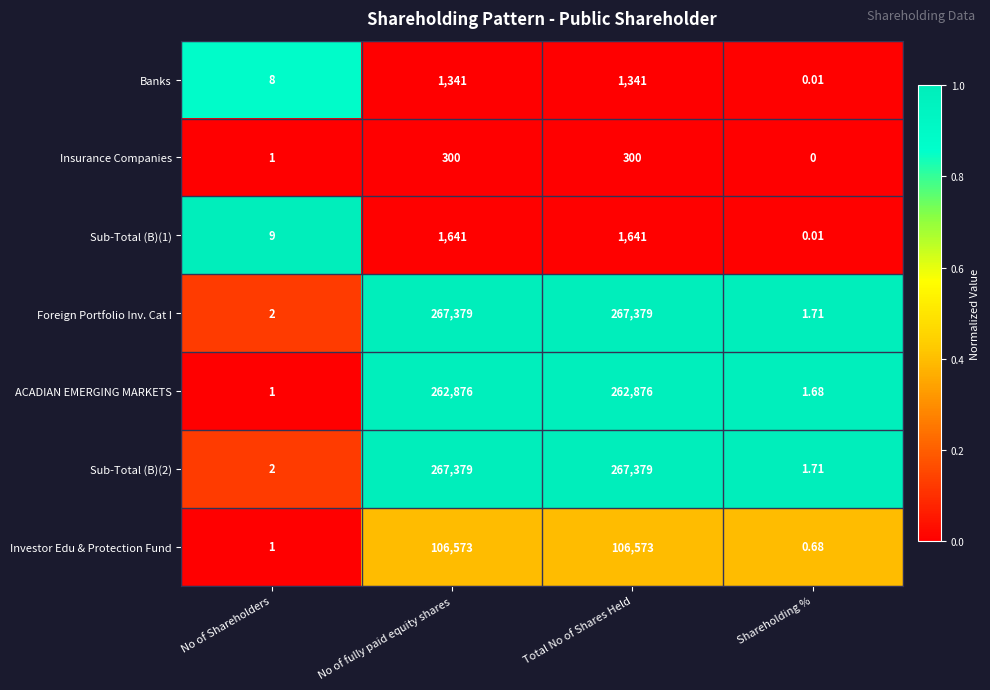

What is the greatest value displayed?

267379.0